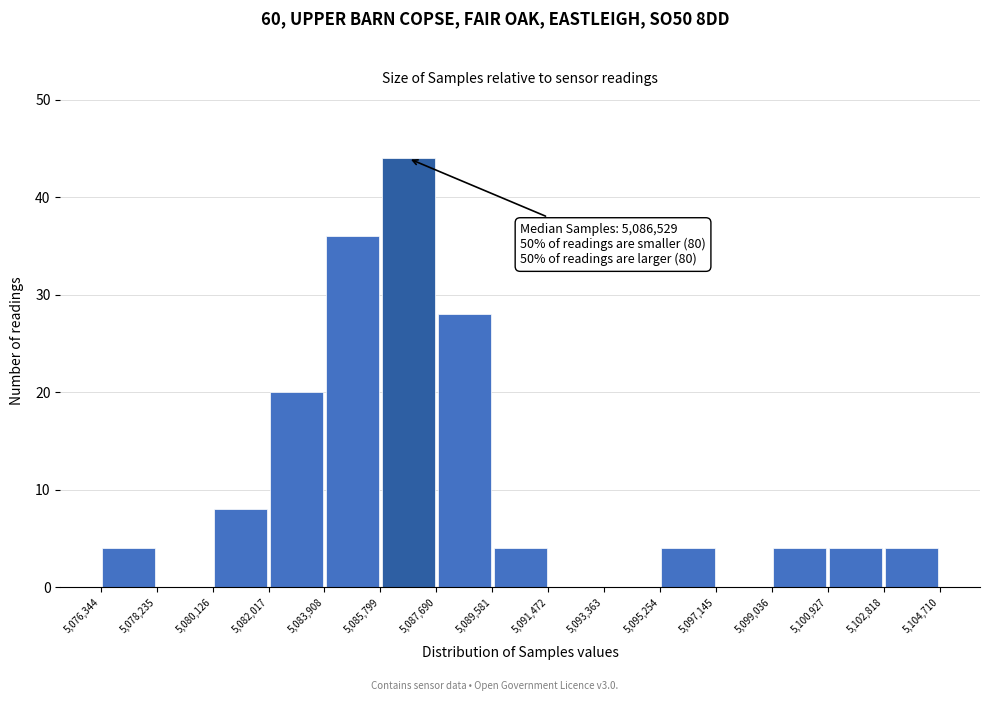

Which range on the x-axis has the tallest bar?

5,085,799 to 5,087,690